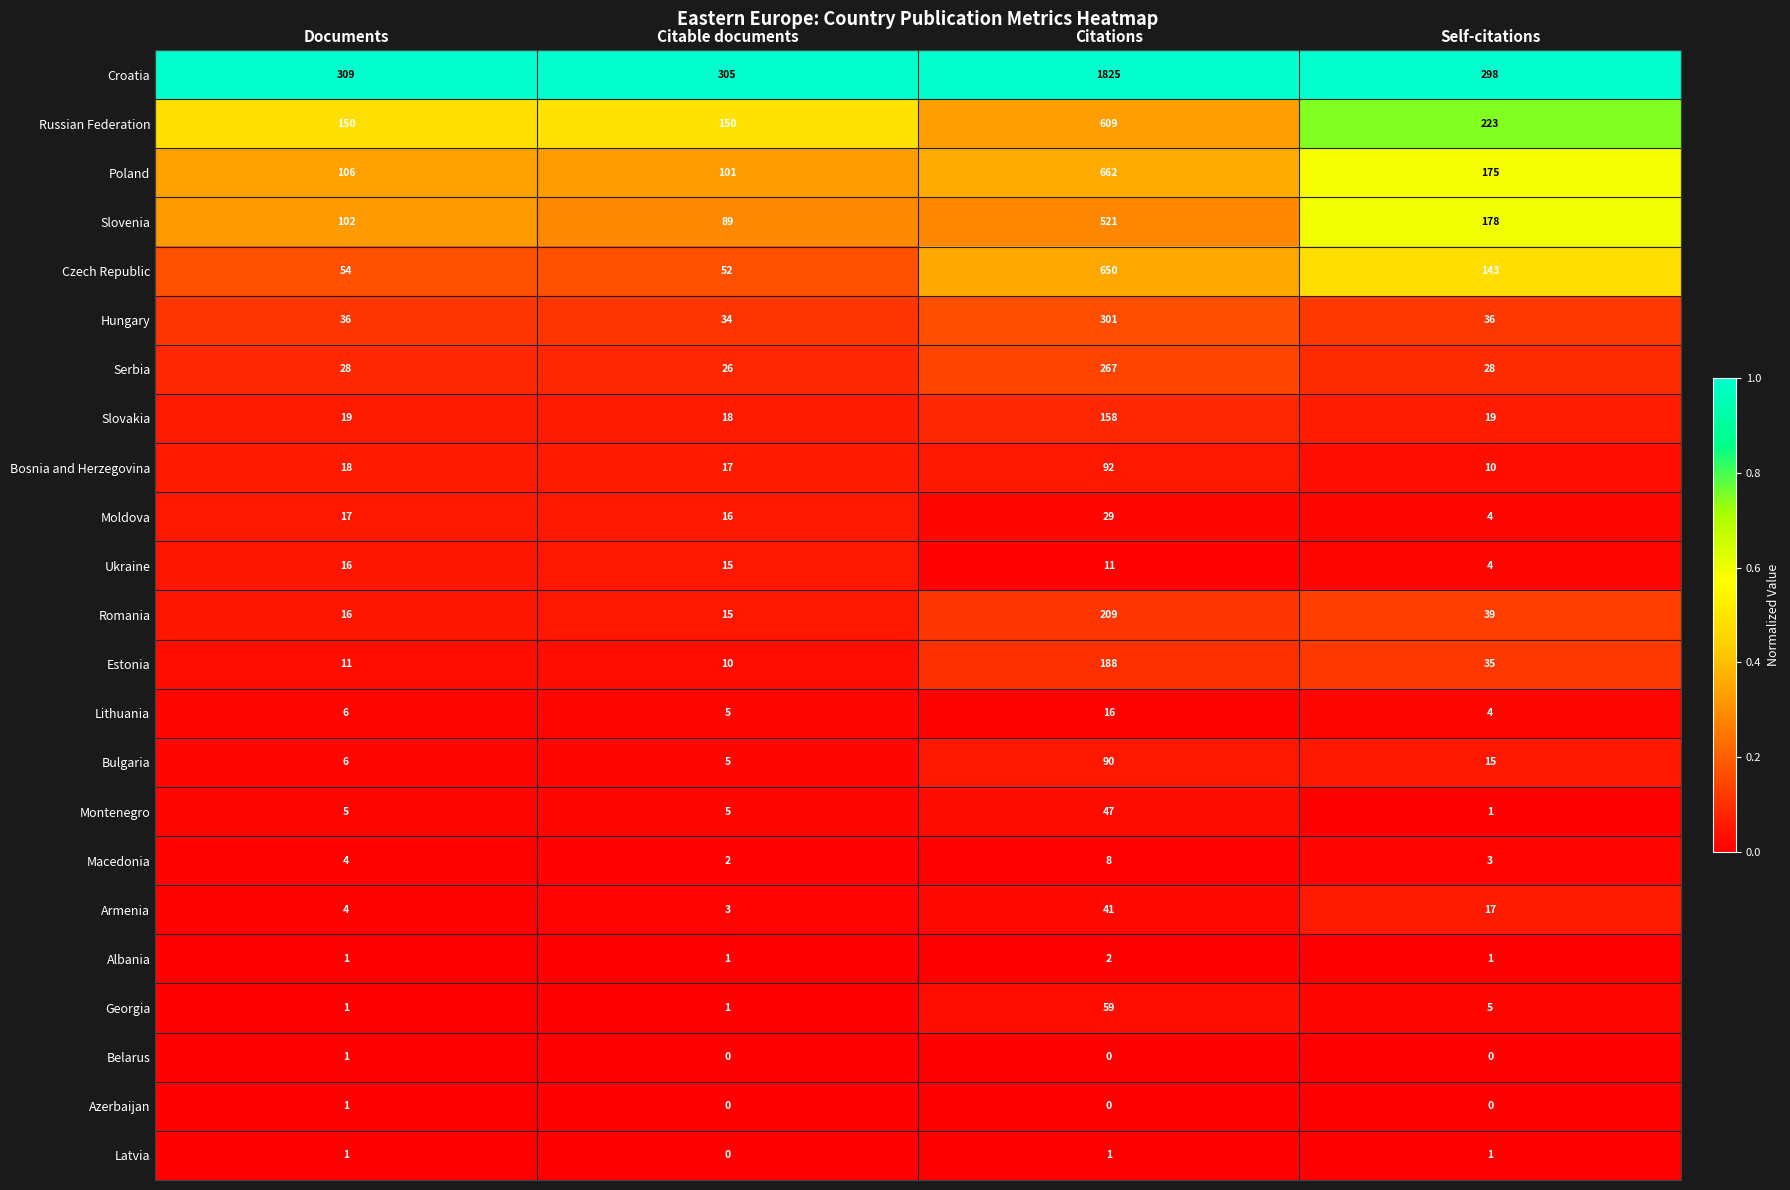

The Estonia series shows 53 at Citations. True or false?

False